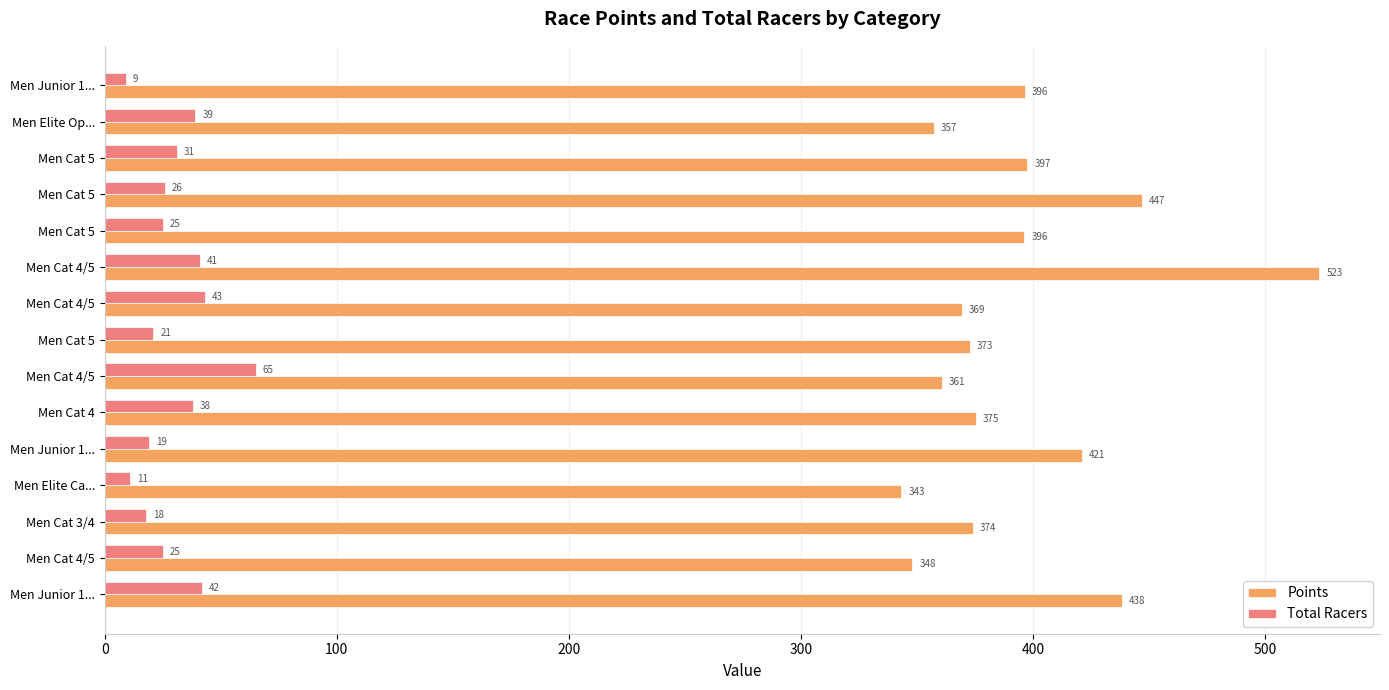

How many values in the Total Racers series are below 26?

7